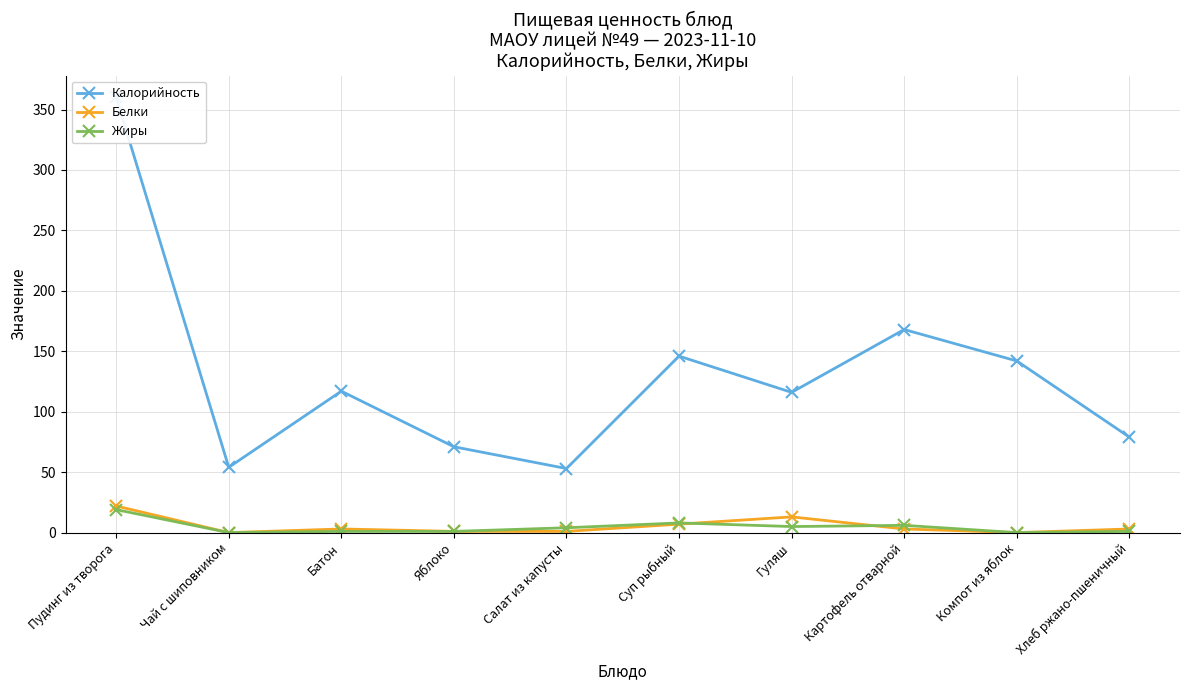

Is the value of Жиры at Компот из яблок greater than the value of Калорийность at Картофель отварной?

No